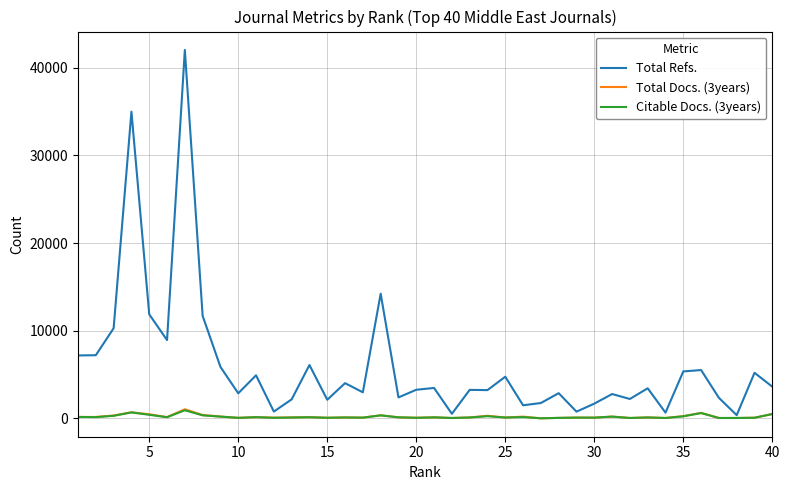

Which series has the largest total across all categories?

Total Refs.